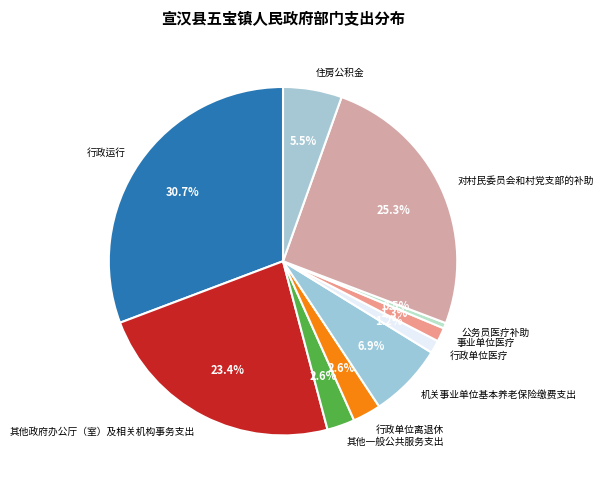

Does 事业单位医疗 represent more than half of the total?

No